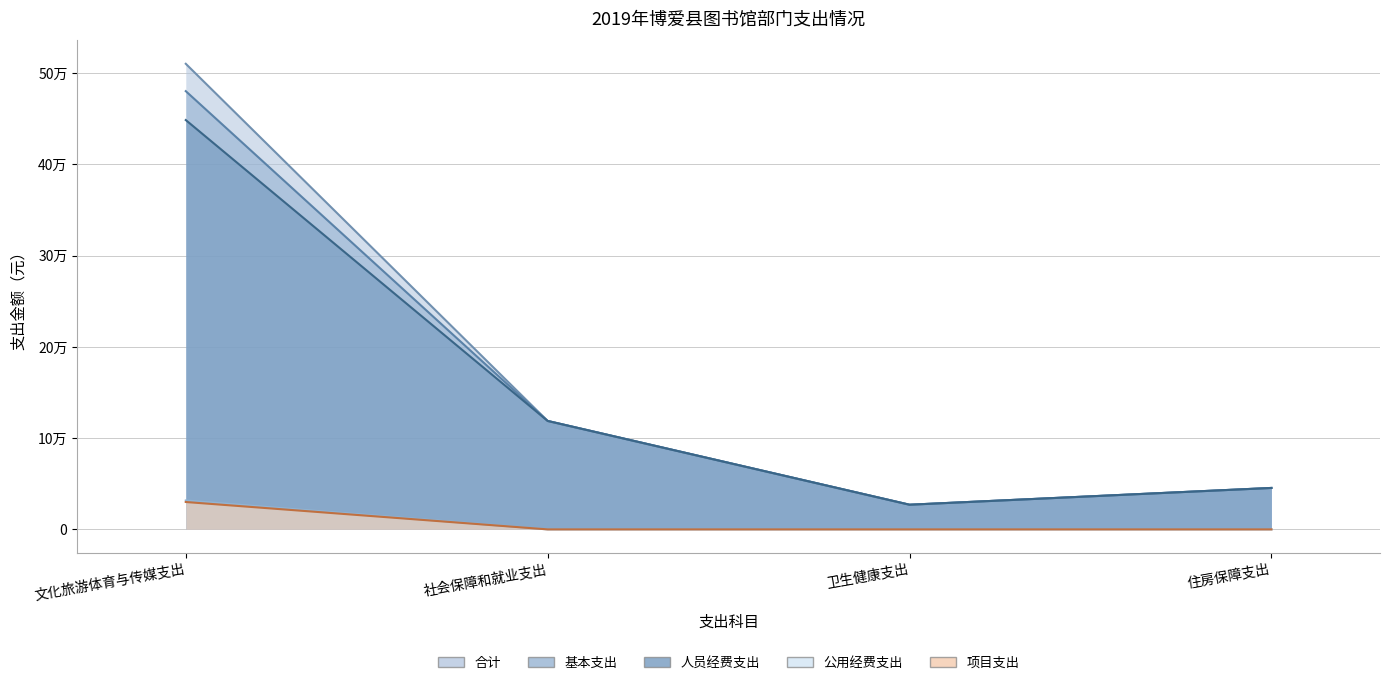

What is the label of the 1st point from the right?

住房保障支出